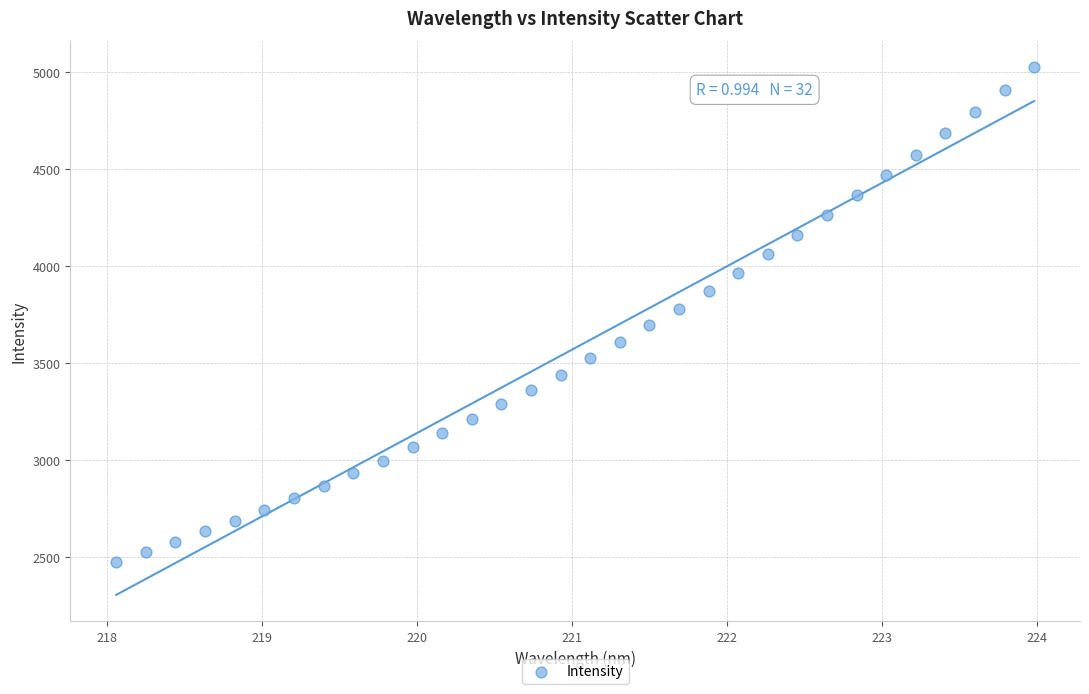

What is the range of X values (max minus min)?

5.9